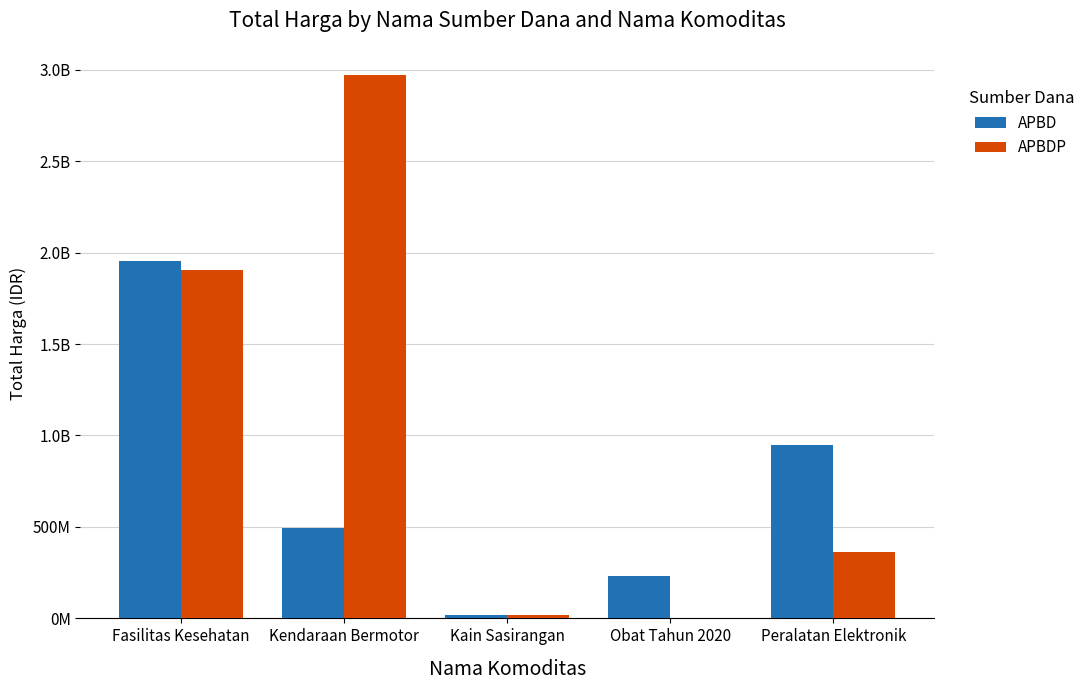

What are all the series names shown in the legend?

APBD, APBDP